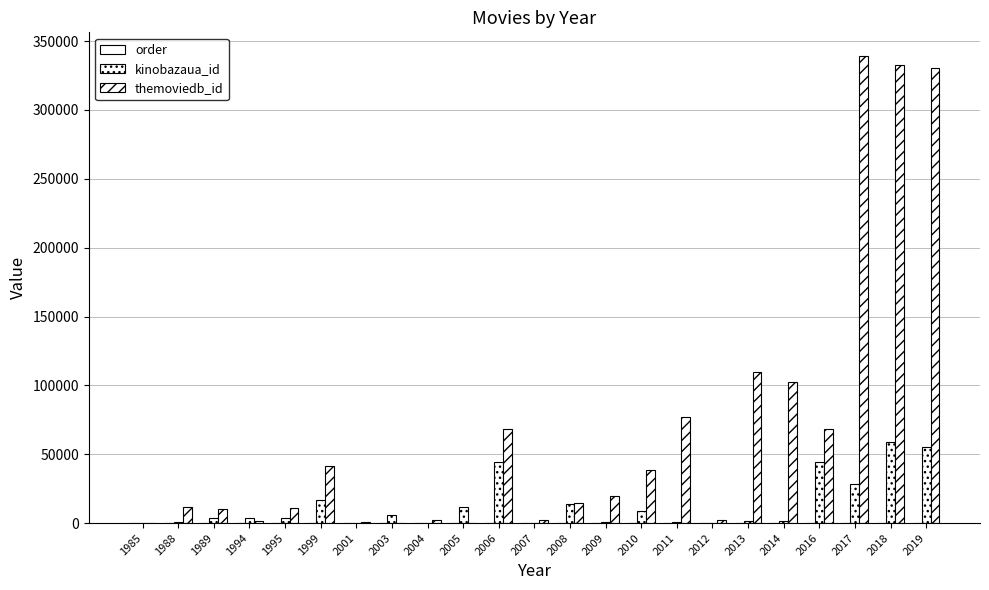

Does the chart contain stacked bars?

No